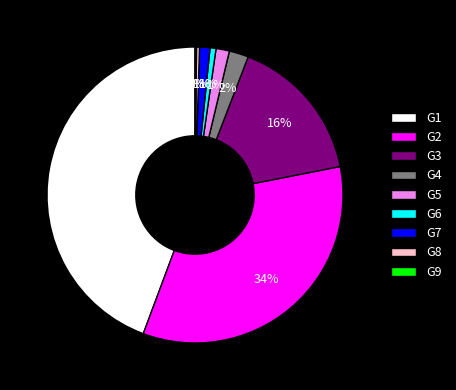

The G1 slice represents 44% of the pie. True or false?

True